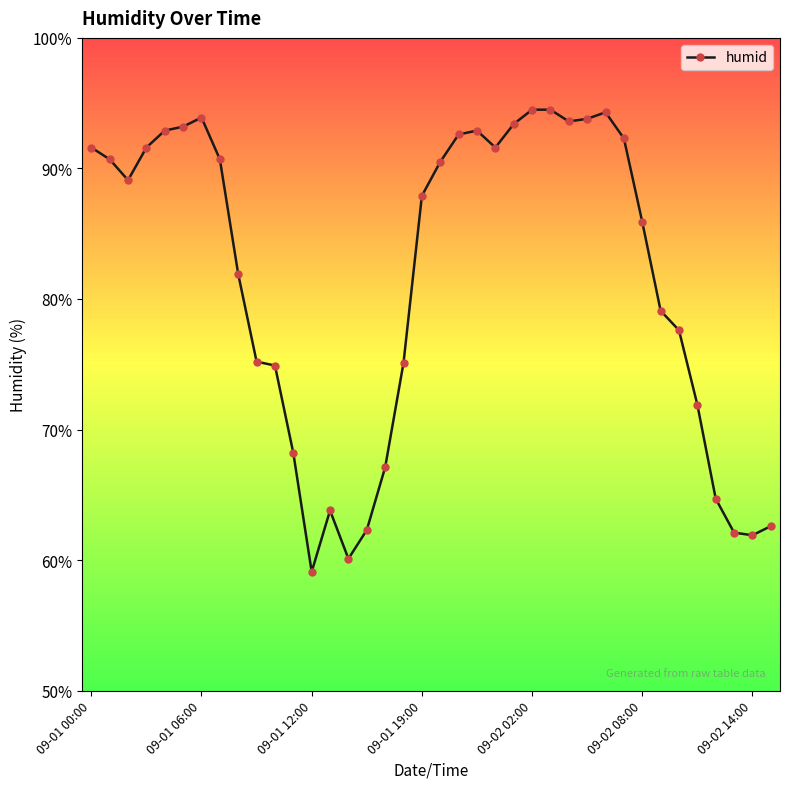

What is the minimum value shown in the chart?

59.1